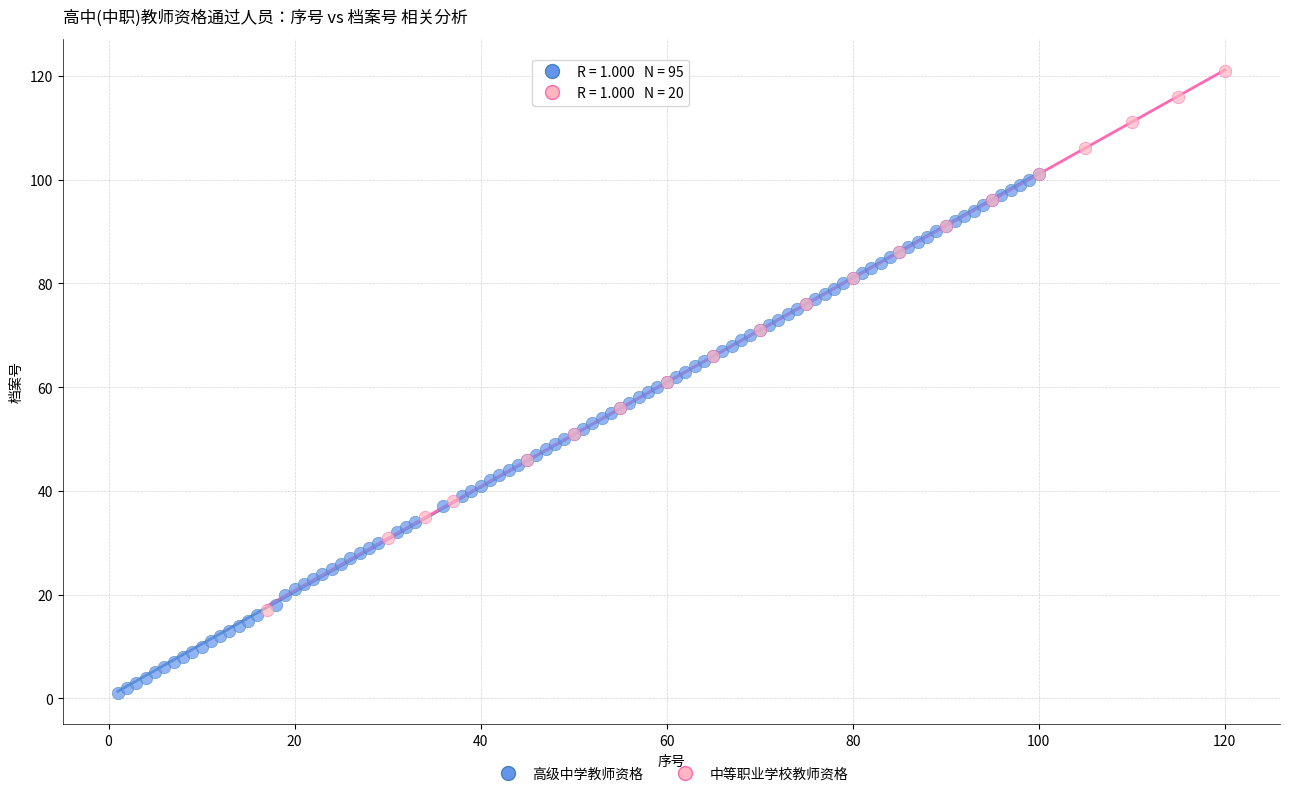

Which series contains the lowest Y value?

高级中学教师资格